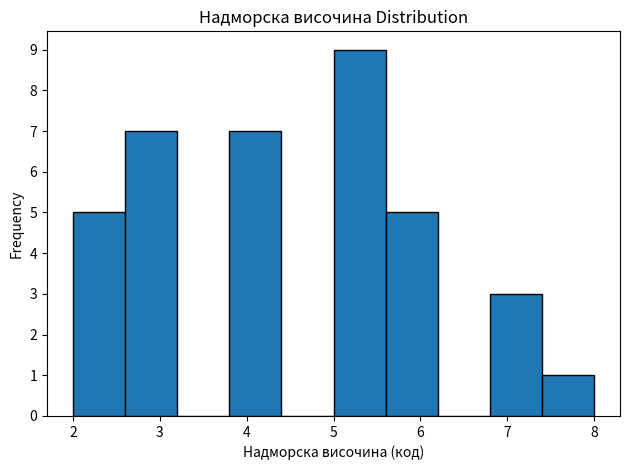

What is the height of the bar covering 7.4 to 8.0 on the x-axis? The values are not printed on the chart, so give them approximately, as read against the axis.

1